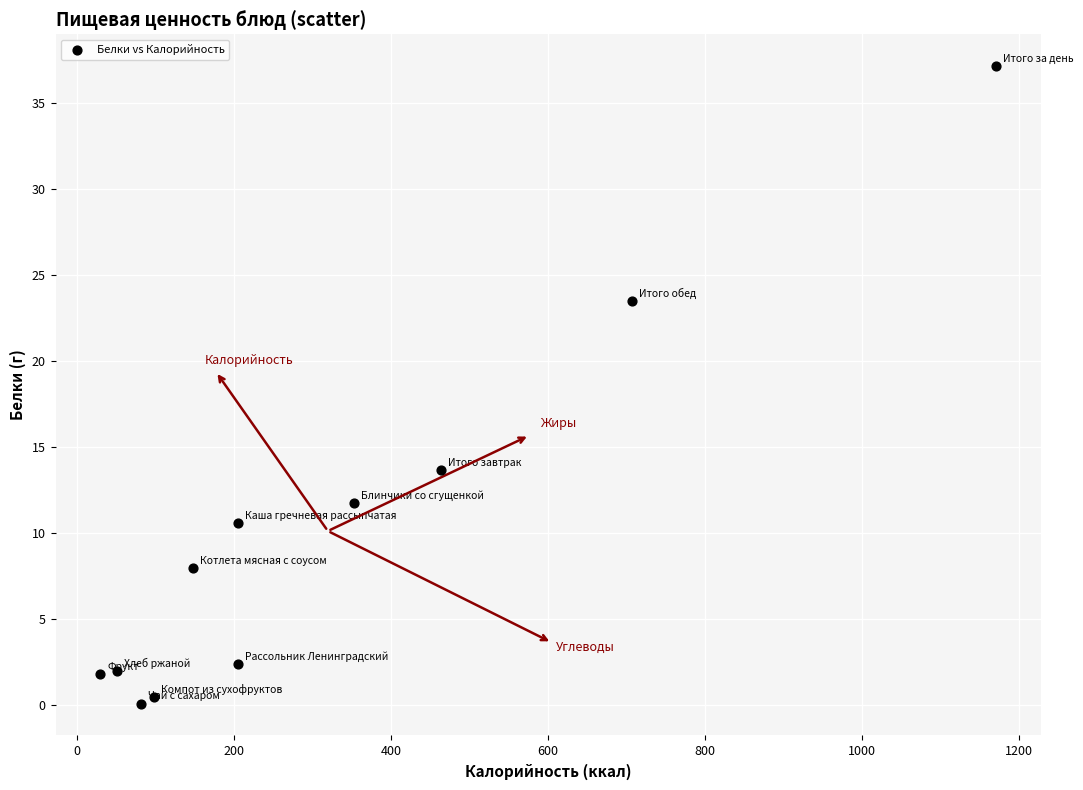

What is the average X value?

319.4